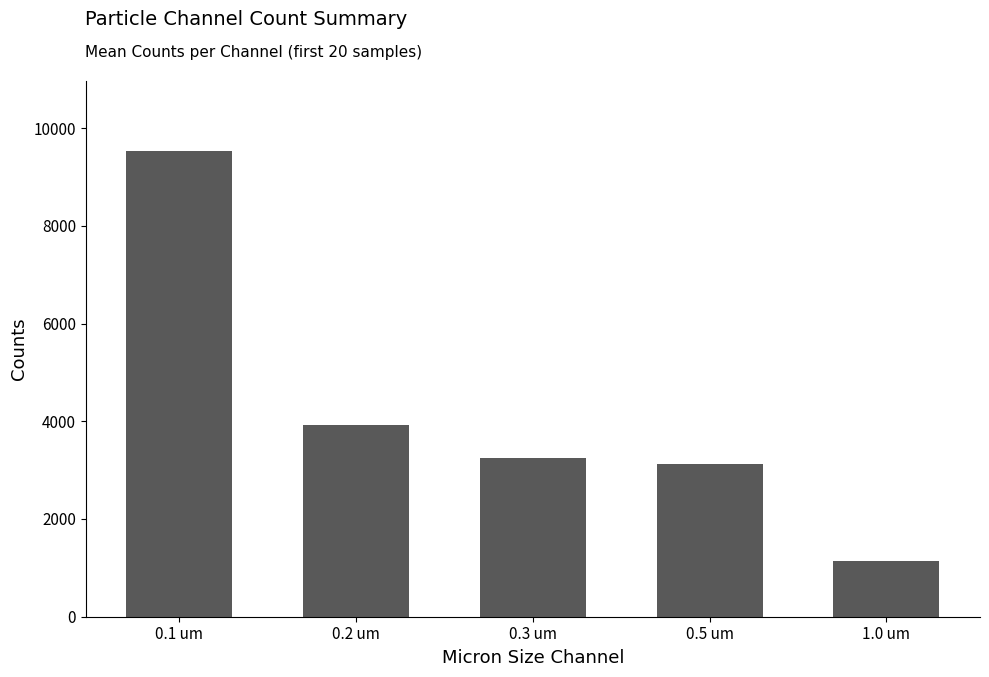

How many bars are there in total?

5